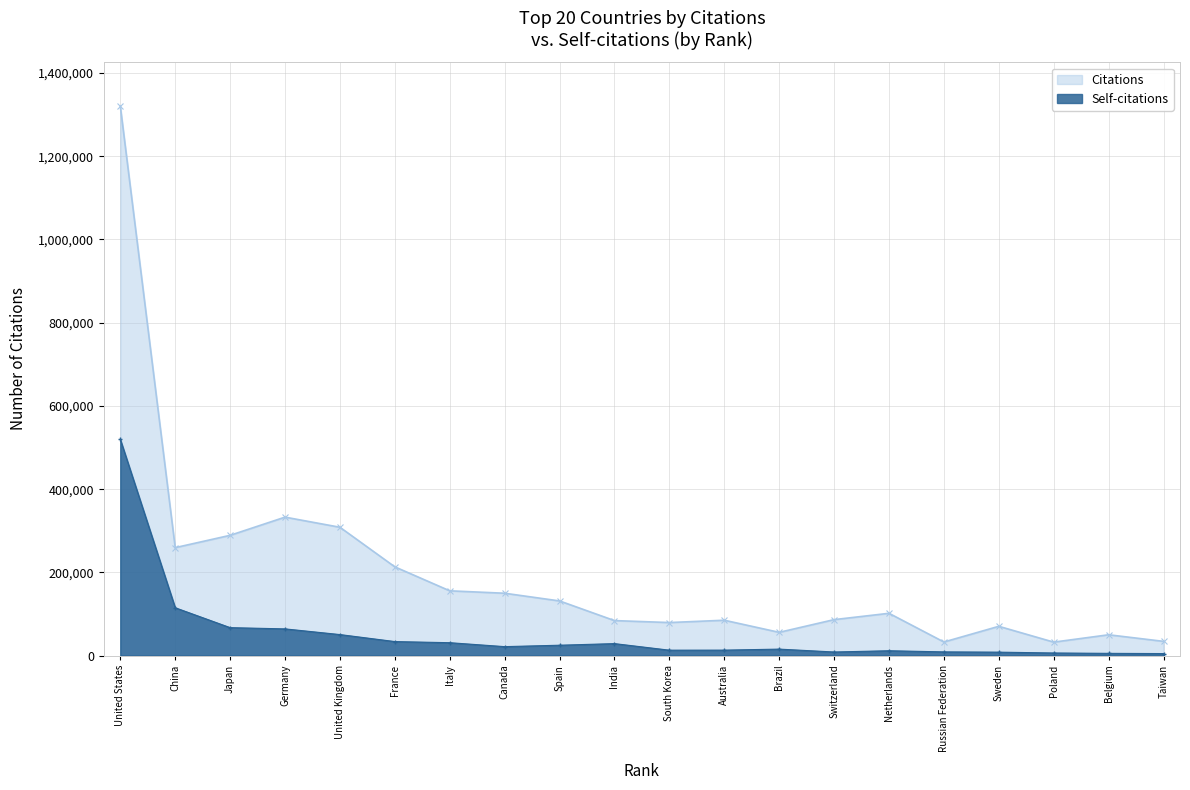

What is the difference between the second highest and second lowest values in the Self-citations series?

109578